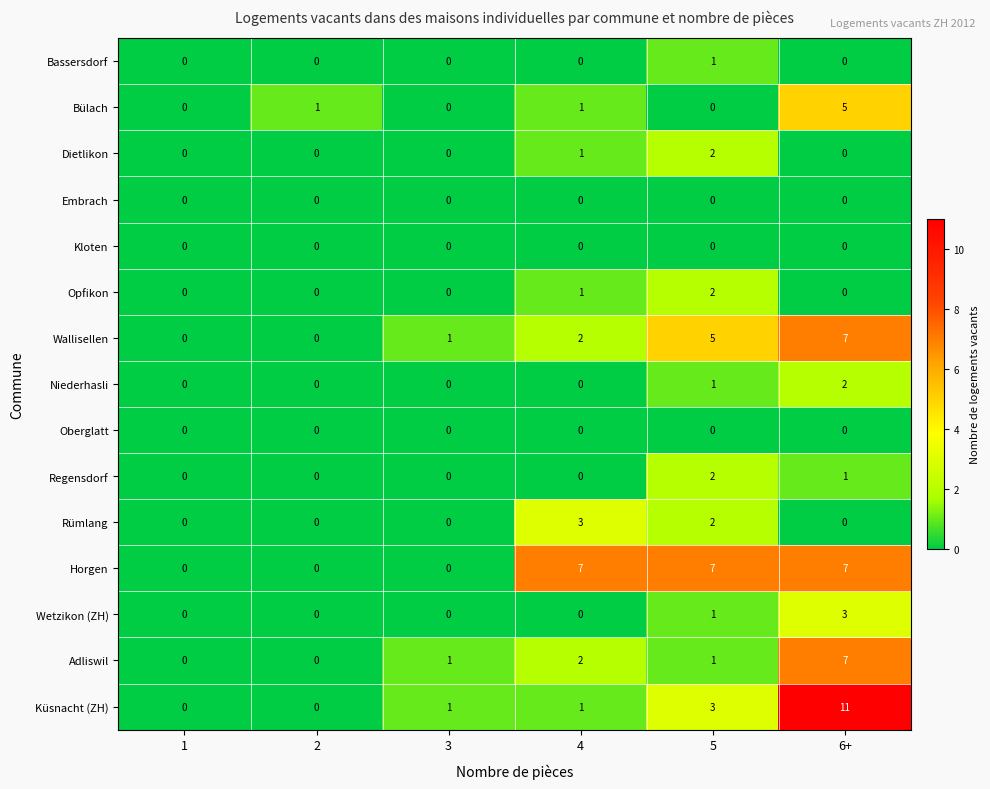

True or false: Bassersdorf has a value of 0 at 1.

True